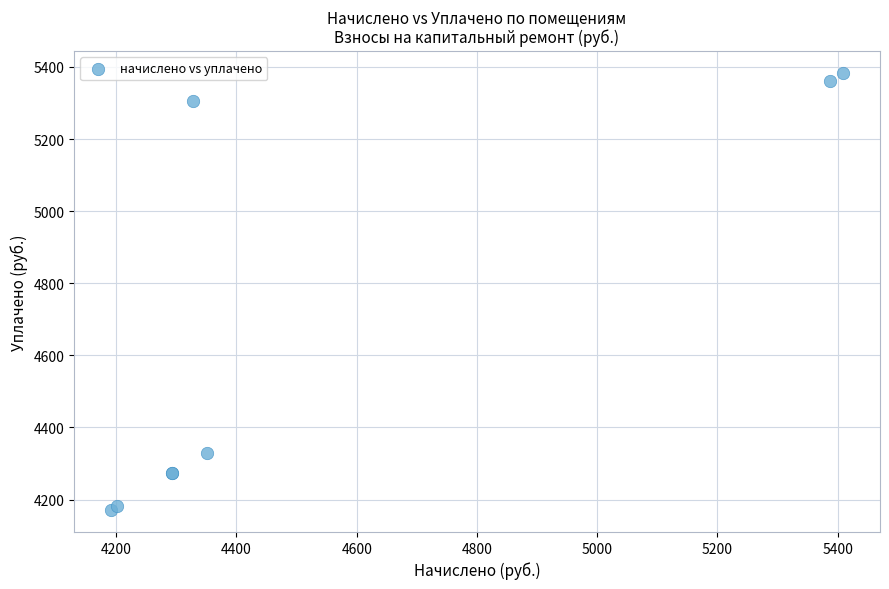

What Y value in the scatter plot is closest to 4777?

4329.2